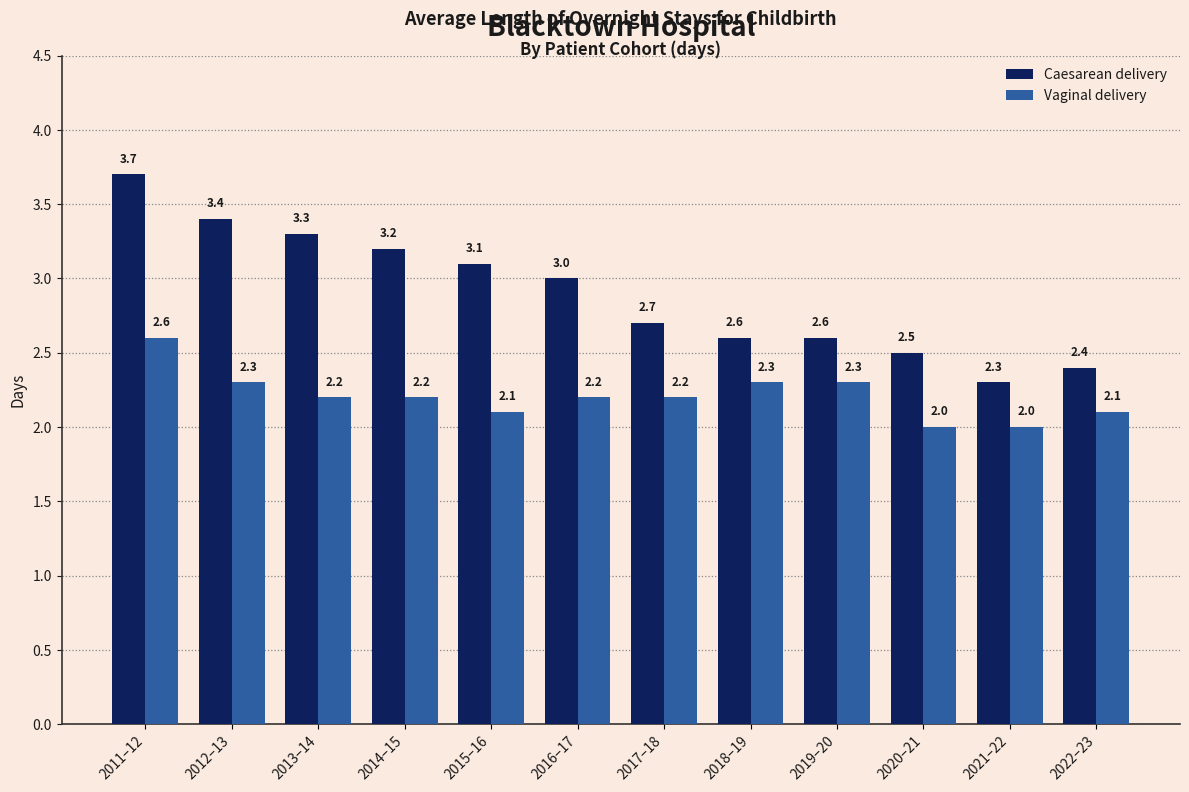

What is the minimum value for Caesarean delivery?

2.3